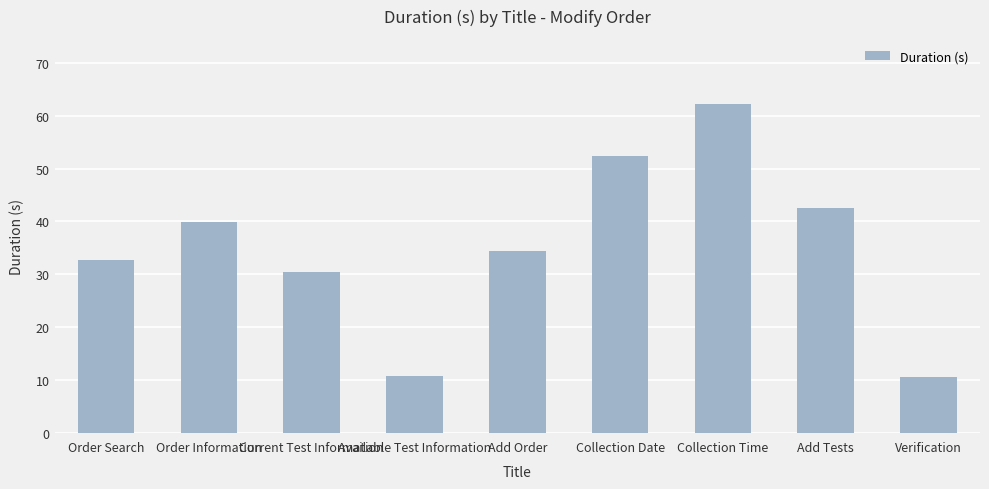

What is the change in value from Current Test Information to Available Test Information?

-19.7